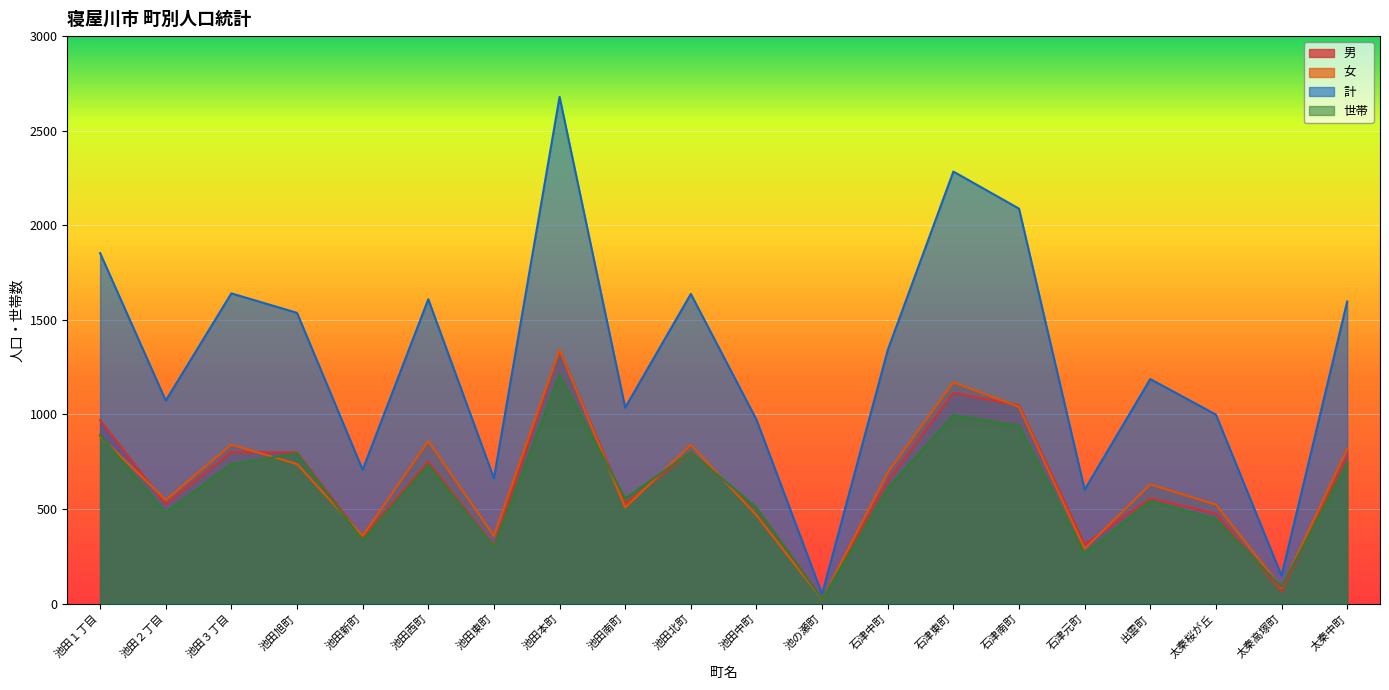

Is the value of 世帯 at 太秦高塚町 greater than the value of 女 at 池田南町?

No